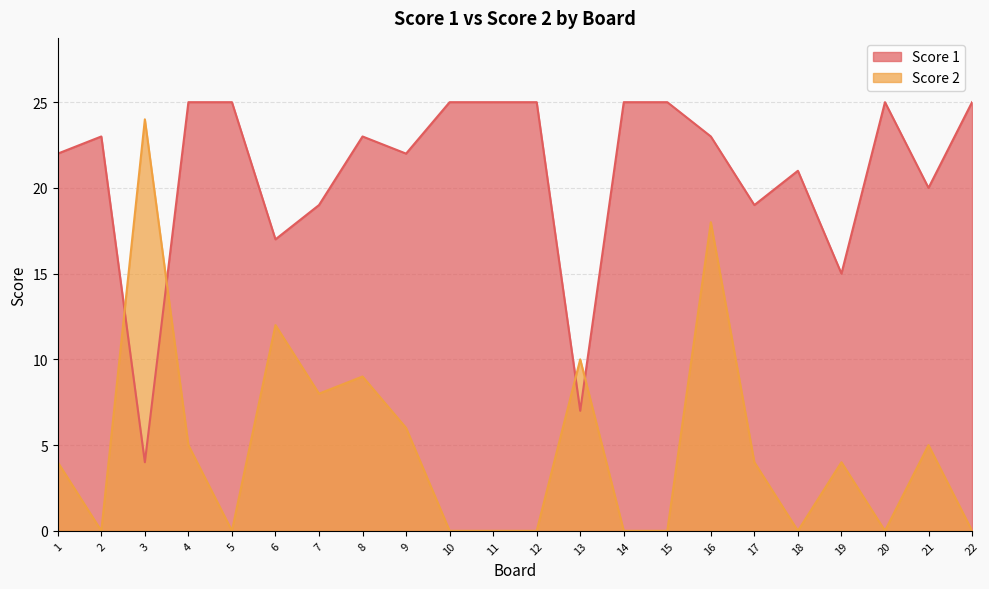

Which label corresponds to the largest value in the chart?

4